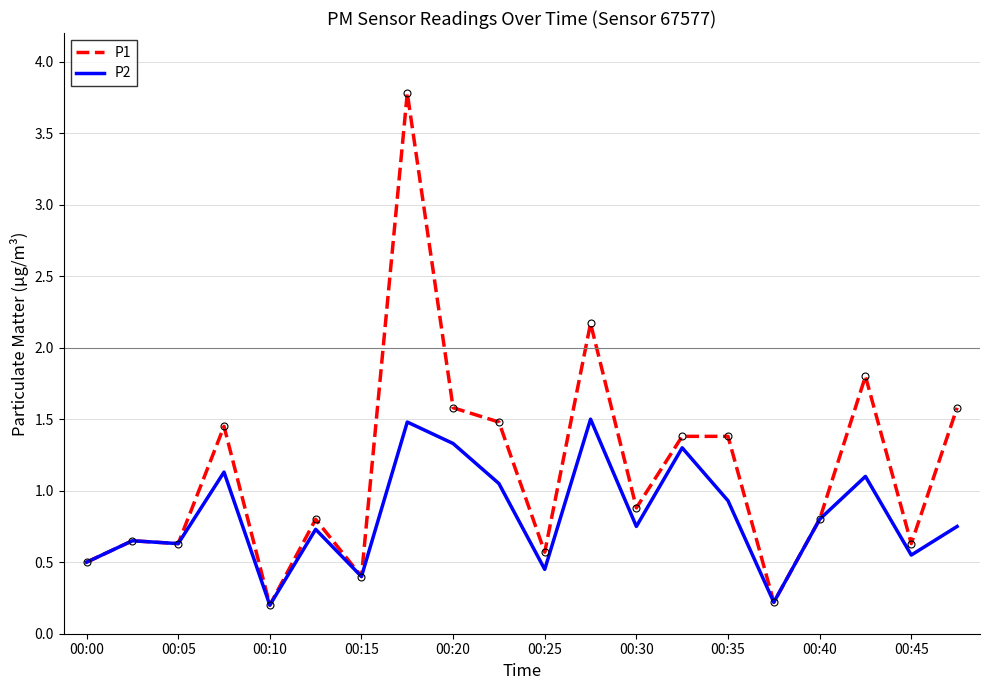

What is the highest value of the P1 series?

3.8